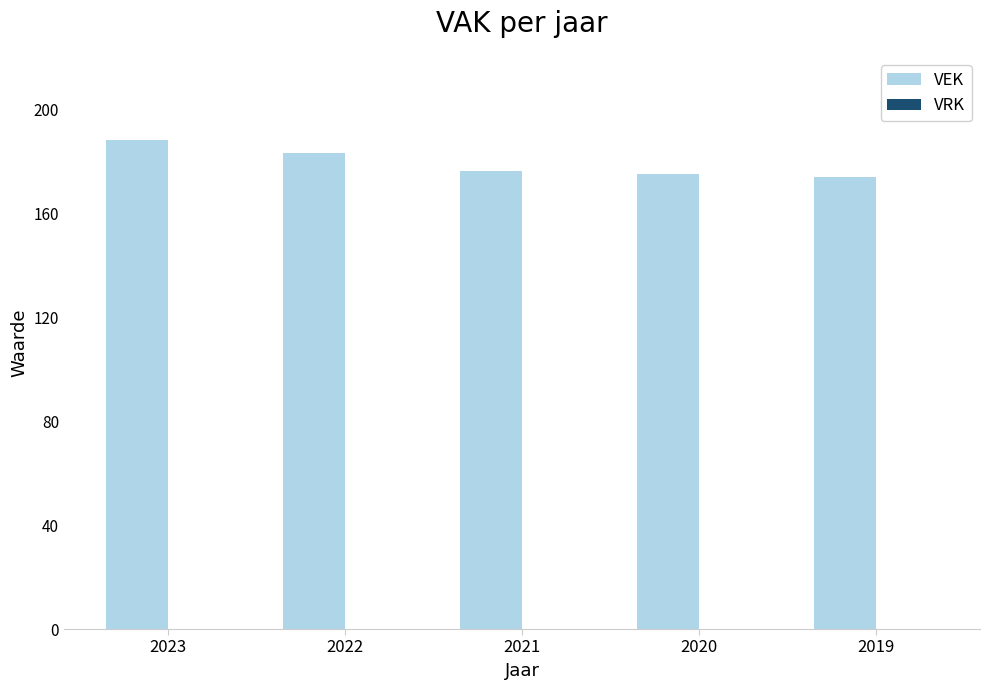

Approximately how many times larger is the value at 2020 compared to 2022?

1.0